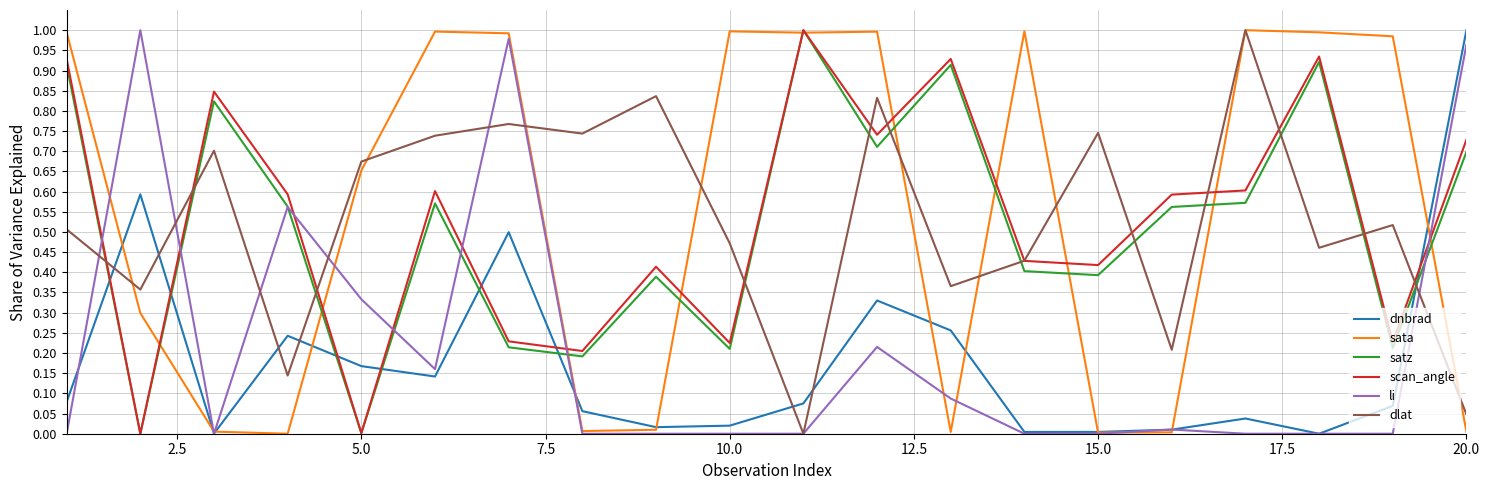

True or false: scan_angle has more than 0 interior local peaks.

True